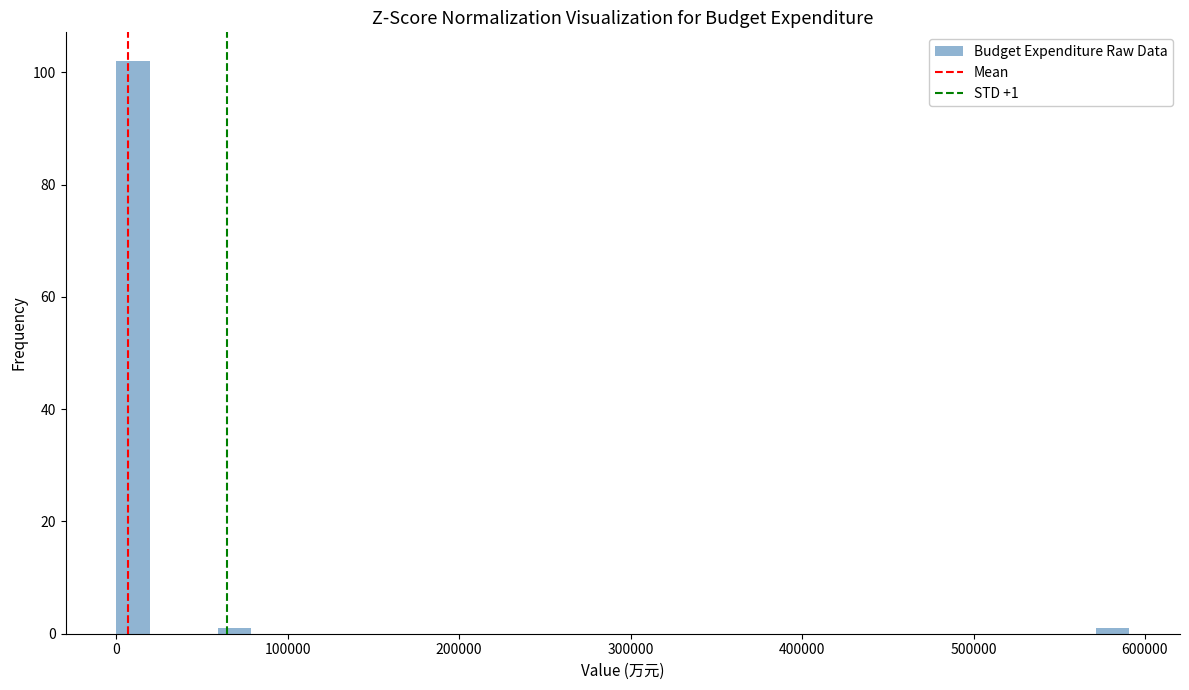

Around what value on the x-axis is the tallest bar? Give the approximate position of its centre, as read against the axis.

10000